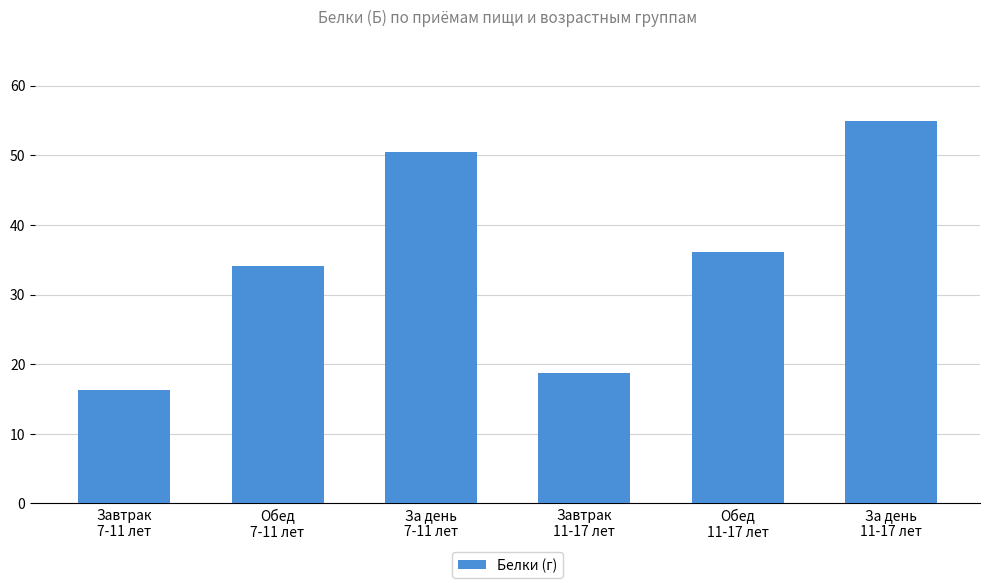

What is the ratio of the value at За день
7-11 лет to the value at Обед
7-11 лет?

1.5